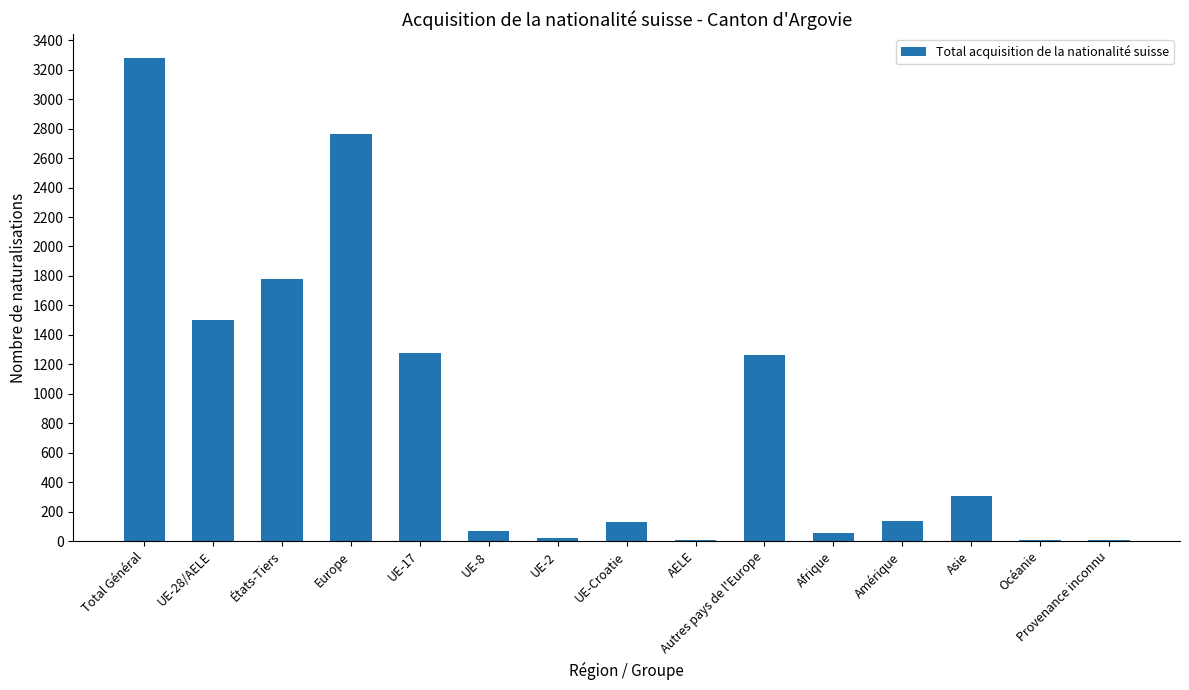

Is it true that the value at UE-28/AELE is 2232?

False